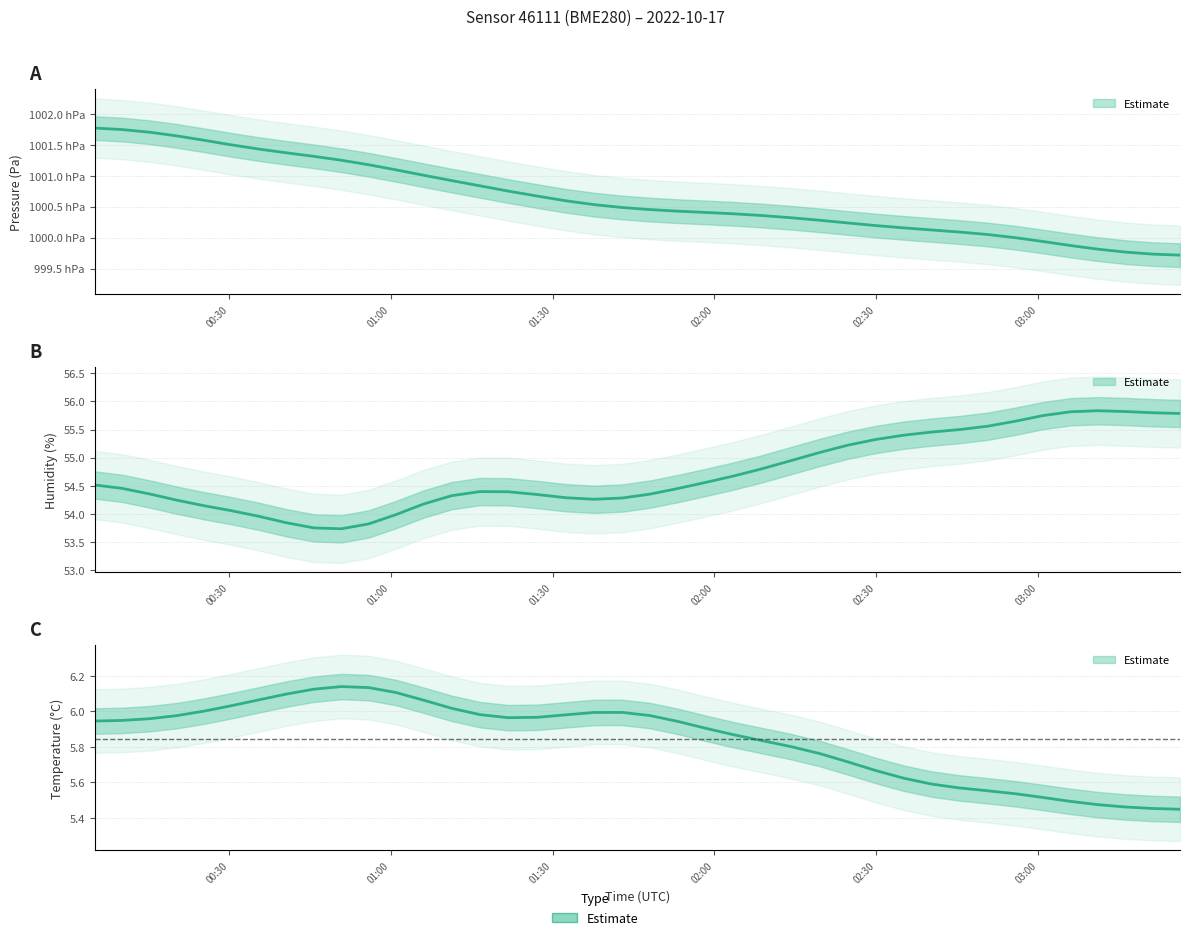

What is the difference between the temperature values at 23 and 36?

0.4